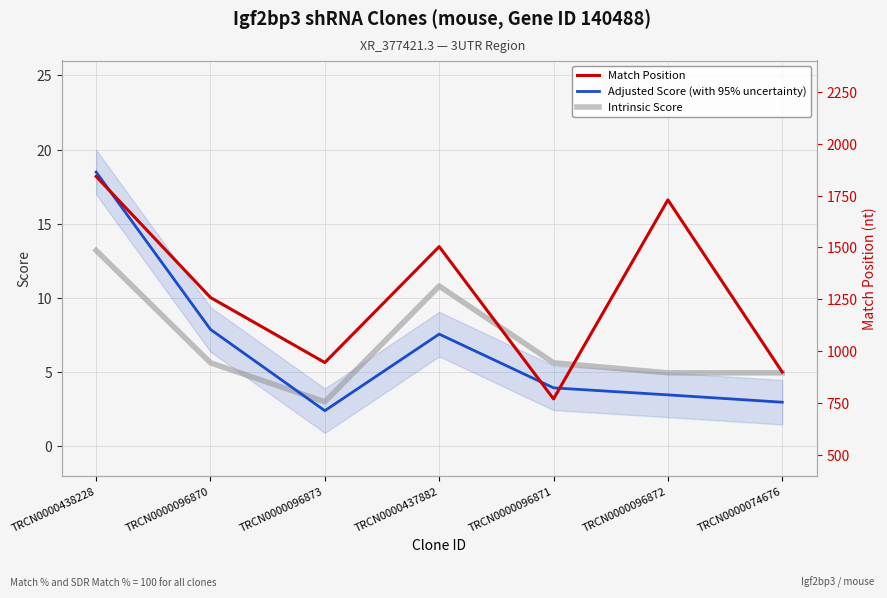

How many lines are shown in the chart?

3